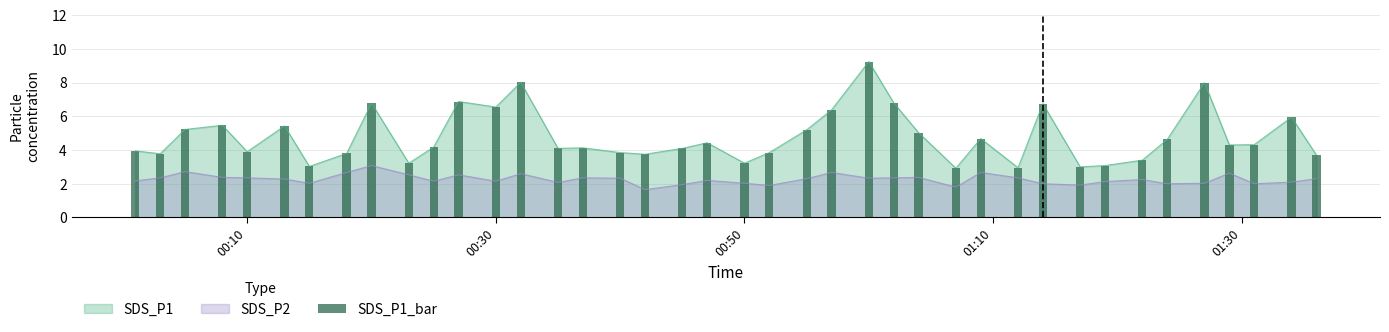

True or false: SDS_P1 and SDS_P2 intersect in this chart.

False